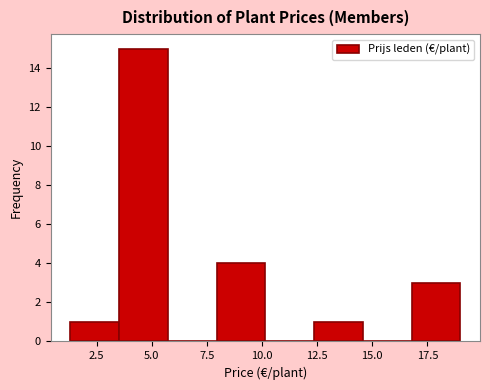

Reading left to right, list every bar in this chart as the range it spans on the x-axis followed by its height. Neither the bar edges nor the heights are printed on the chart, so give them approximately, as read against the axes.

1.5 to 3.5: 1
3.5 to 5.5: 15
5.5 to 8.0: 0
8.0 to 10.0: 4
10.0 to 12.5: 0
12.5 to 14.5: 1
14.5 to 17.0: 0
17.0 to 19.0: 3